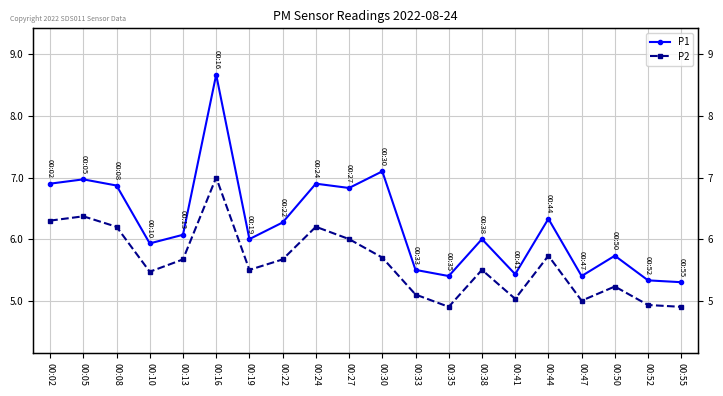

Reading right to left, what are all the values shown in this chart?

P1: 5.3	5.3	5.7	5.4	6.3	5.4	6.0	5.4	5.5	7.1	6.8	6.9	6.3	6.0	8.7	6.1	5.9	6.9	7.0	6.9
P2: 4.9	4.9	5.2	5.0	5.7	5.0	5.5	4.9	5.1	5.7	6.0	6.2	5.7	5.5	7.0	5.7	5.5	6.2	6.4	6.3